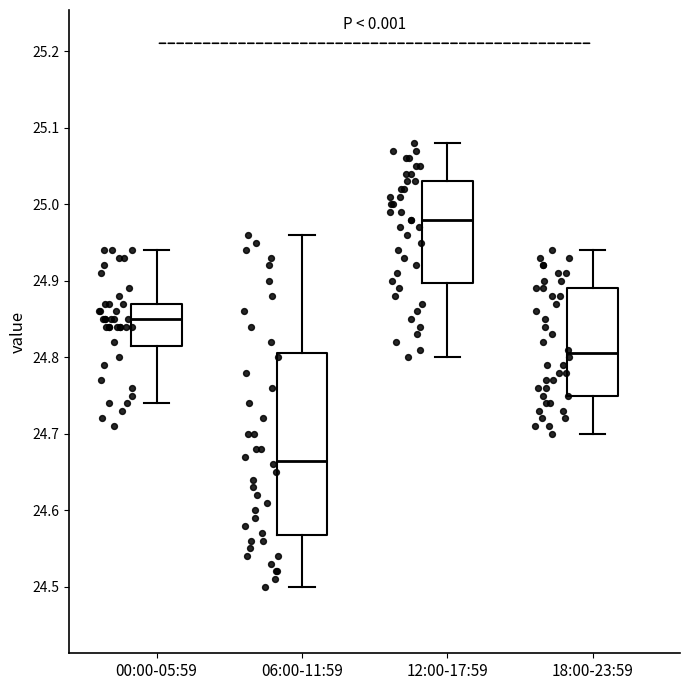

Reading left to right, read every box against the y-axis: the position of its median line, the range the box covers, and the ends of its whiskers. The values are not printed on the chart, so give them approximately, as read against the axis.

00:00-05:59: median 24.85, box 24.82 to 24.87, whiskers 24.74 to 24.94
06:00-11:59: median 24.67, box 24.57 to 24.81, whiskers 24.50 to 24.96
12:00-17:59: median 24.98, box 24.90 to 25.03, whiskers 24.80 to 25.08
18:00-23:59: median 24.81, box 24.75 to 24.89, whiskers 24.70 to 24.94